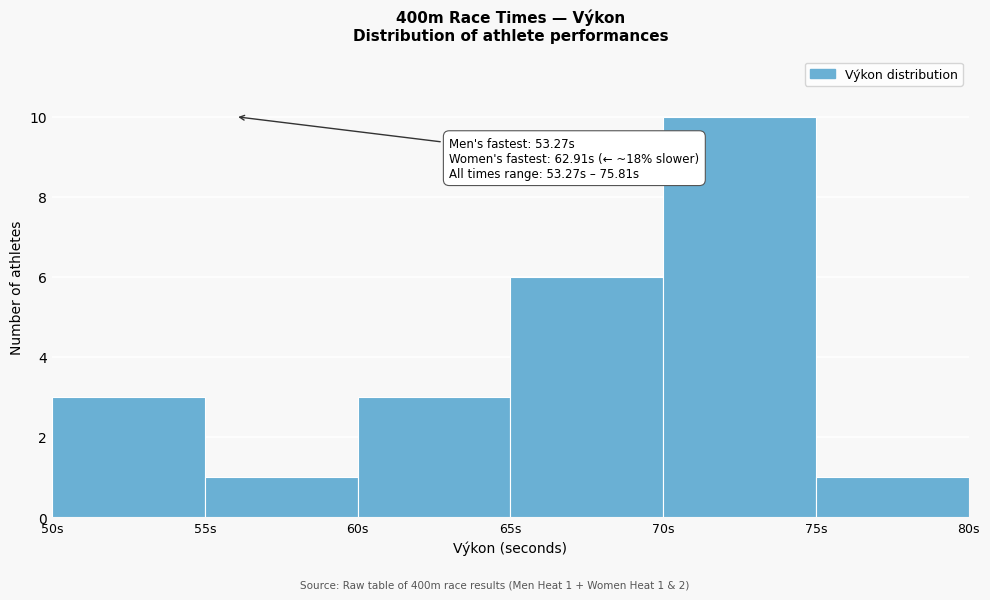

Over which range of the x-axis is the bar tallest?

70 to 75